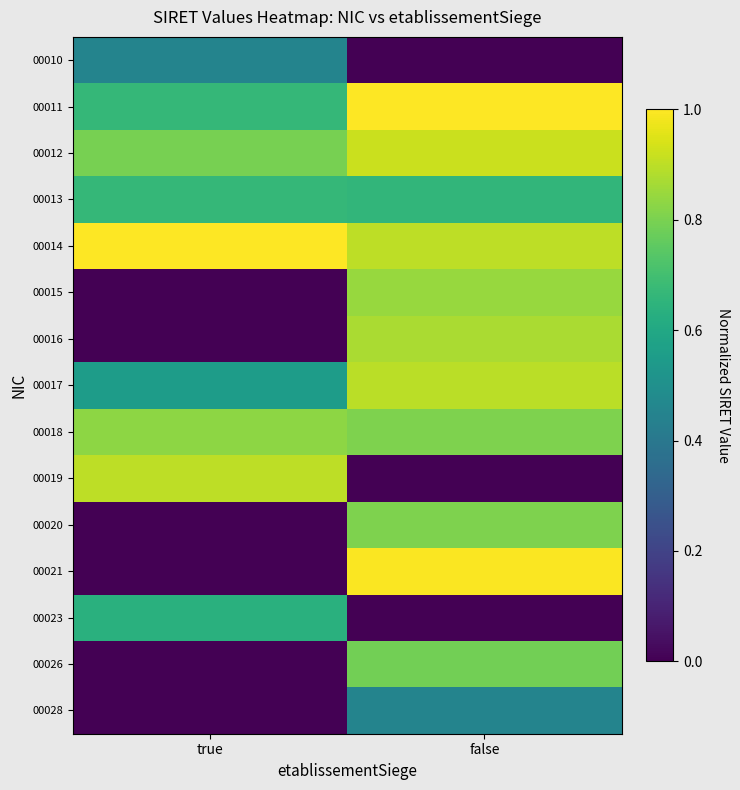

Reading left to right, transcribe all the data shown in this chart.

00010: true=0.5	false=0.0
00011: true=0.7	false=1.0
00012: true=0.8	false=0.9
00013: true=0.7	false=0.7
00014: true=1.0	false=0.9
00015: true=0.0	false=0.8
00016: true=0.0	false=0.9
00017: true=0.6	false=0.9
00018: true=0.8	false=0.8
00019: true=0.9	false=0.0
00020: true=0.0	false=0.8
00021: true=0.0	false=1.0
00023: true=0.6	false=0.0
00026: true=0.0	false=0.8
00028: true=0.0	false=0.5